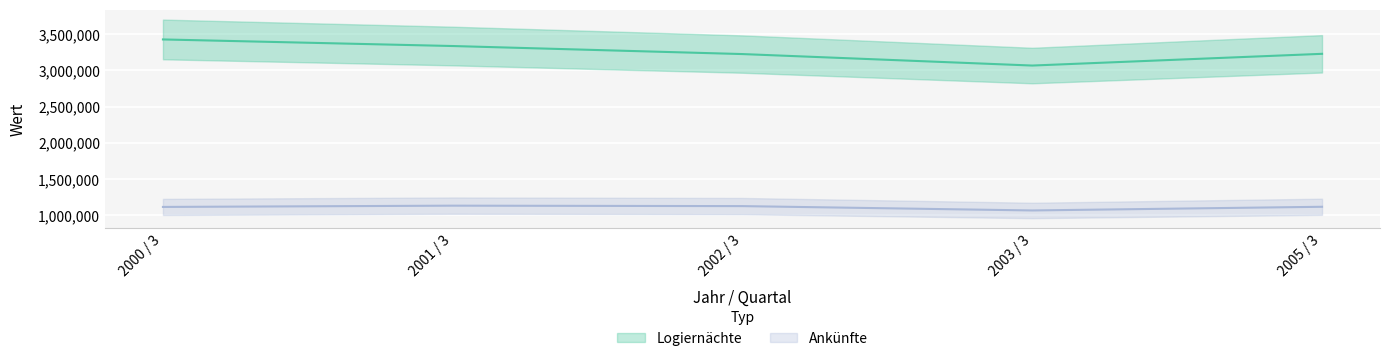

What are all the series names shown in the legend?

Ankünfte, Logiernächte